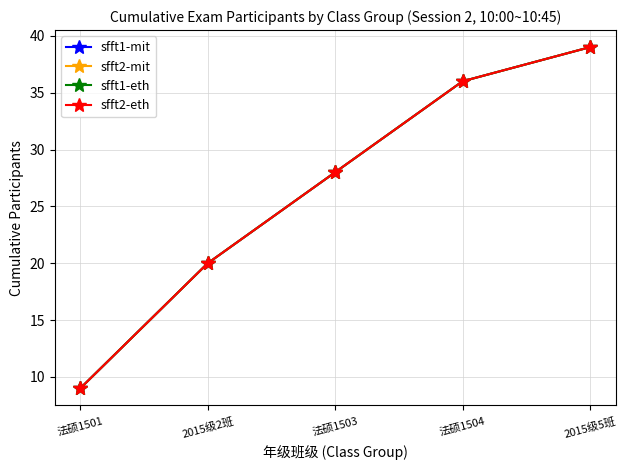

True or false: sfft2-mit and sfft1-eth intersect in this chart.

False